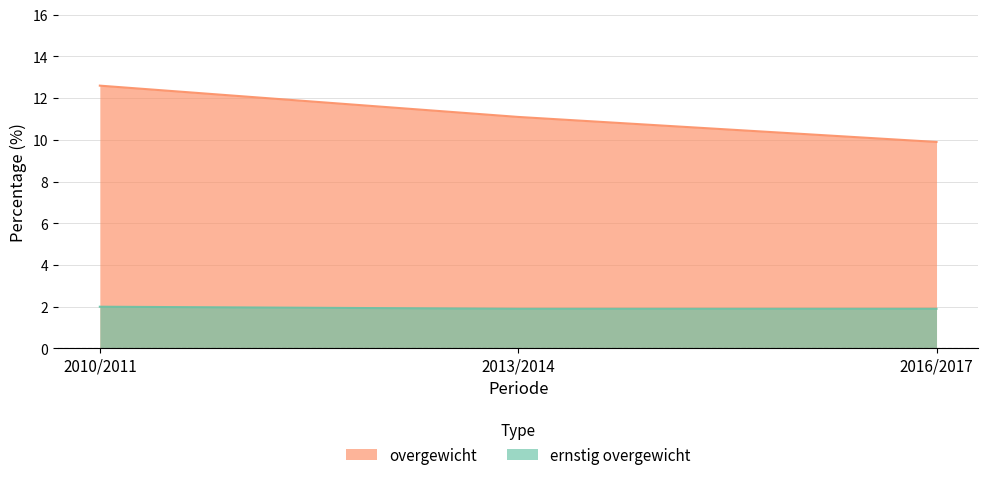

Does the chart have visible grid lines?

Yes